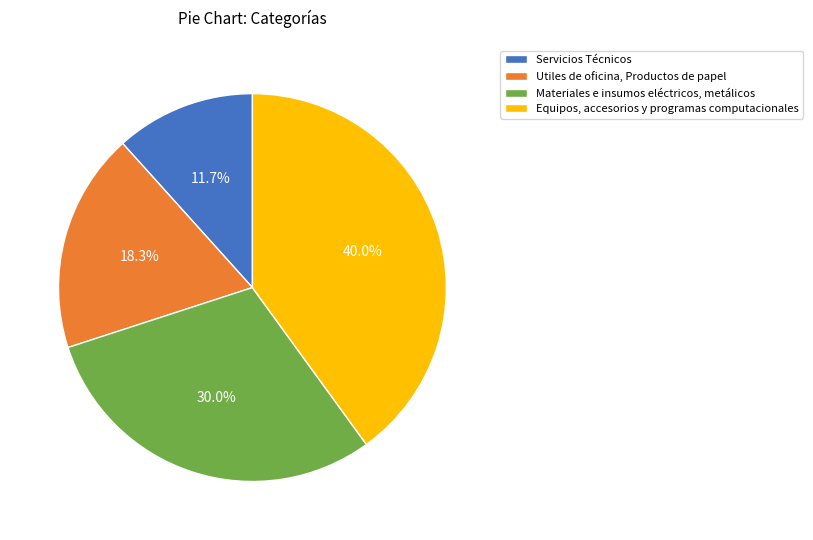

What percentage is NOT represented by Materiales e insumos eléctricos, metálicos?

70.0%